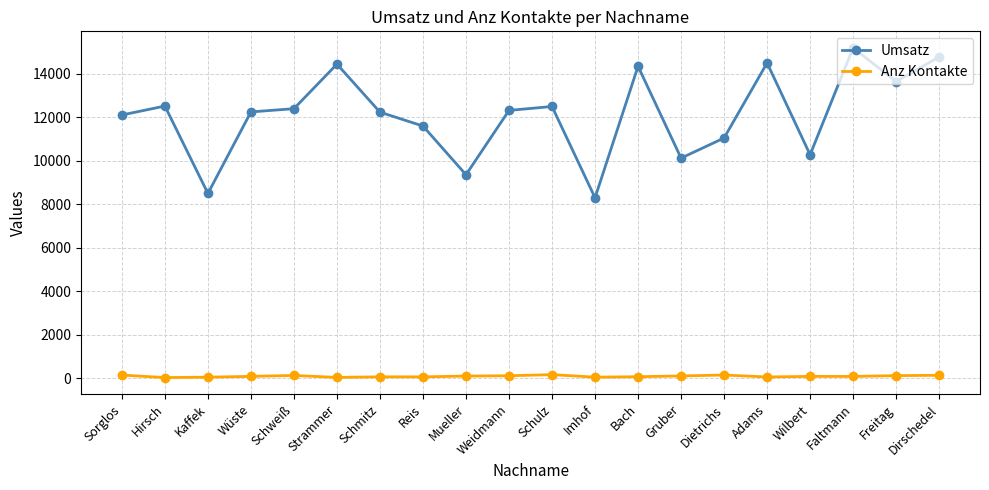

At which label is Umsatz closest to 11750?

Reis